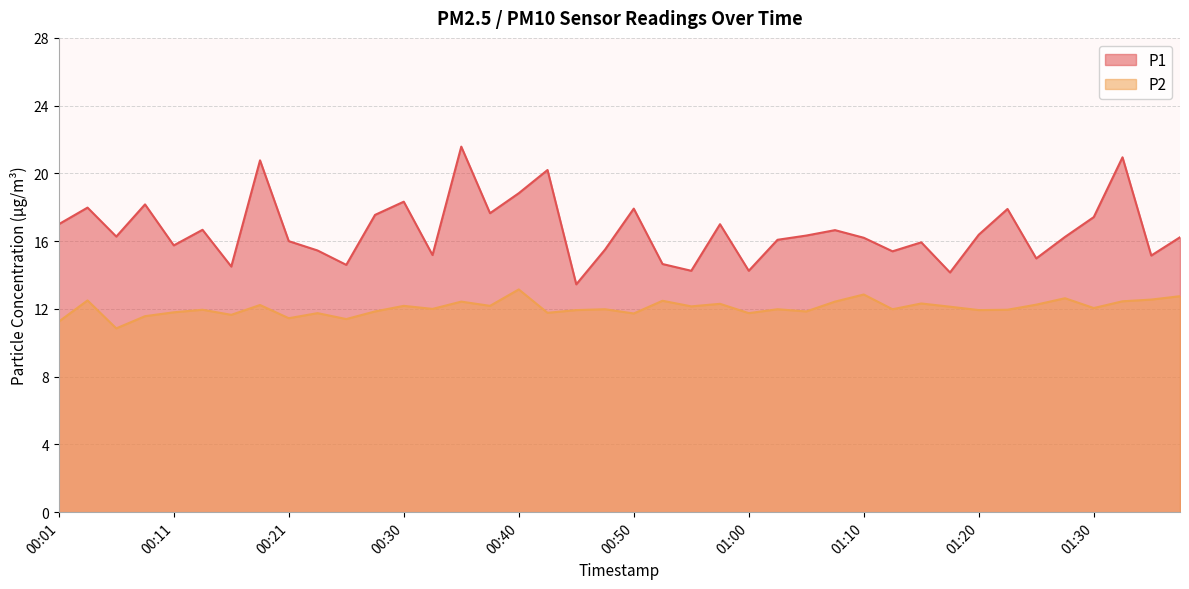

Reading left to right, what are all the values shown in this chart?

P1: 17.0	18.0	16.3	18.2	15.8	16.7	14.5	20.8	16.0	15.4	14.6	17.6	18.3	15.2	21.6	17.6	18.8	20.2	13.4	15.5	17.9	14.7	14.2	17.0	14.2	16.1	16.3	16.6	16.2	15.4	15.9	14.2	16.4	17.9	15.0	16.2	17.4	20.9	15.2	16.2
P2: 11.2	12.5	10.8	11.6	11.8	11.9	11.7	12.2	11.4	11.8	11.4	11.8	12.2	12.0	12.4	12.2	13.2	11.8	11.9	12.0	11.7	12.5	12.2	12.3	11.8	12.0	11.8	12.4	12.8	12.0	12.3	12.1	11.9	11.9	12.2	12.6	12.1	12.4	12.6	12.8